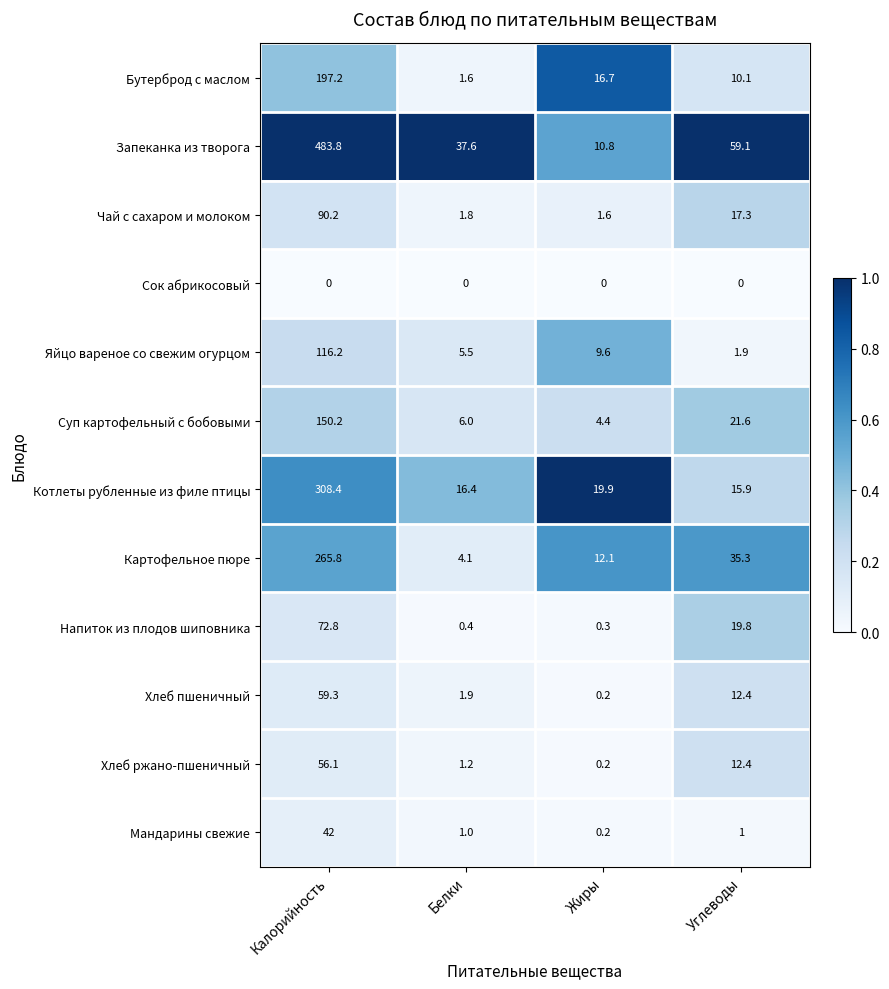

At which category is the sum across all series the highest?

Калорийность